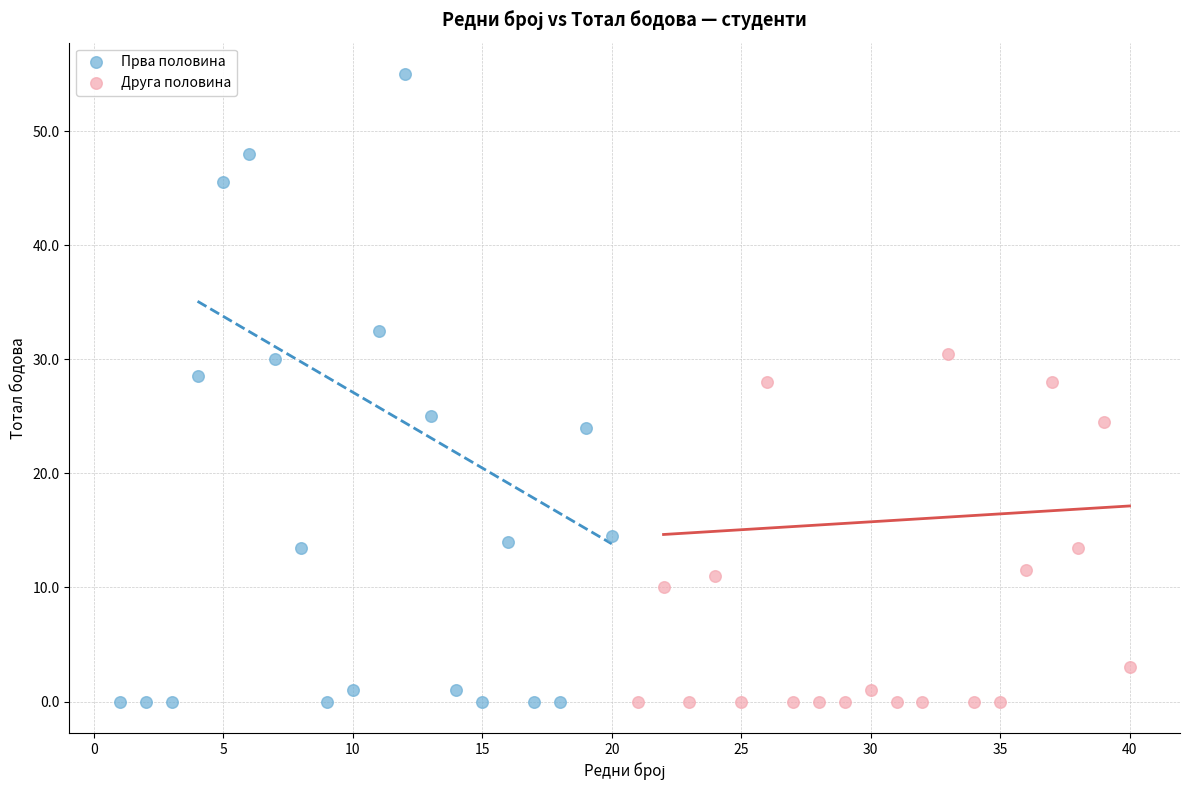

Which series has the largest Y range (max minus min)?

Прва половина